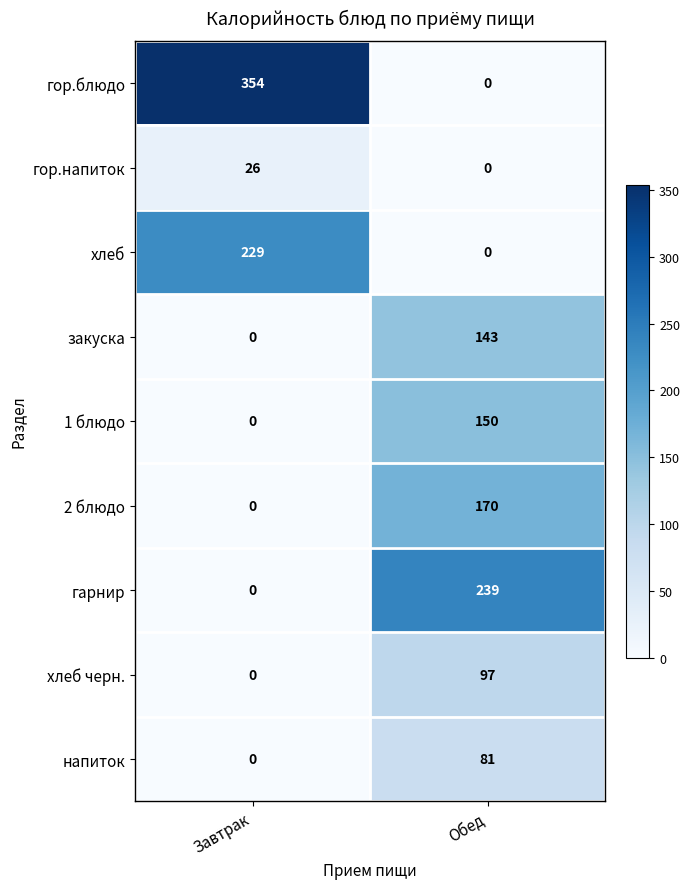

Which series has the largest range (max minus min)?

гор.блюдо